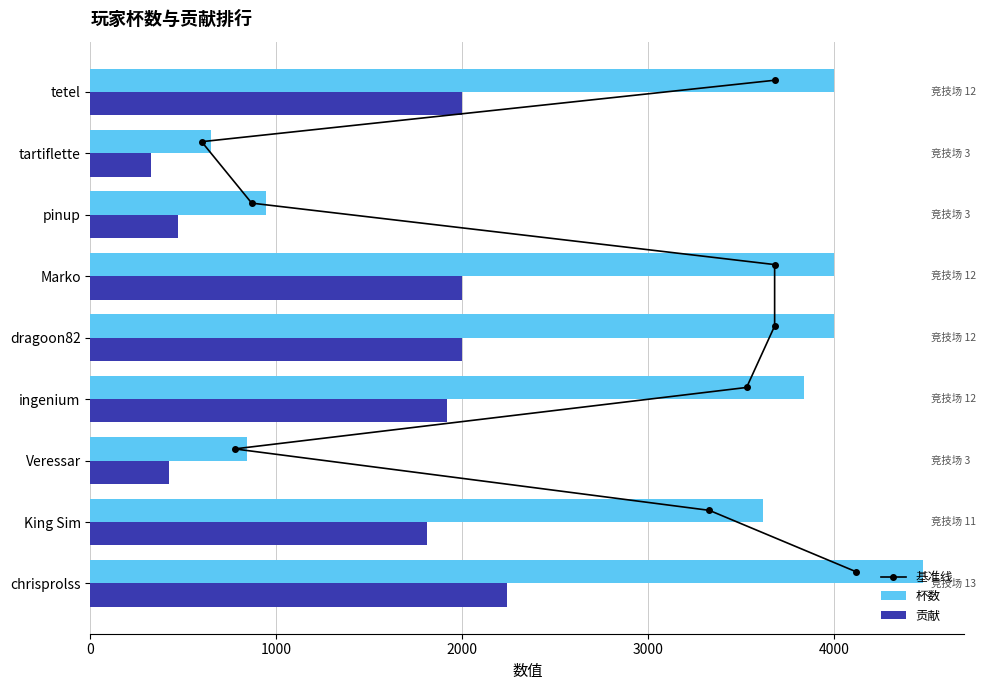

What is the approximate value of 杯数 at King Sim, to the nearest 50?

3600